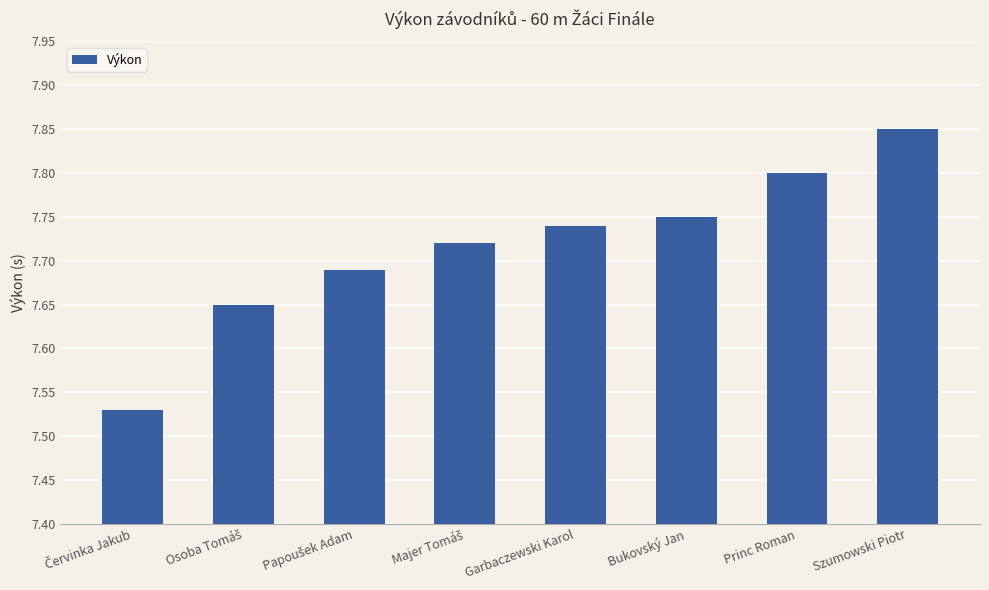

What position from the right is Garbaczewski Karol?

4